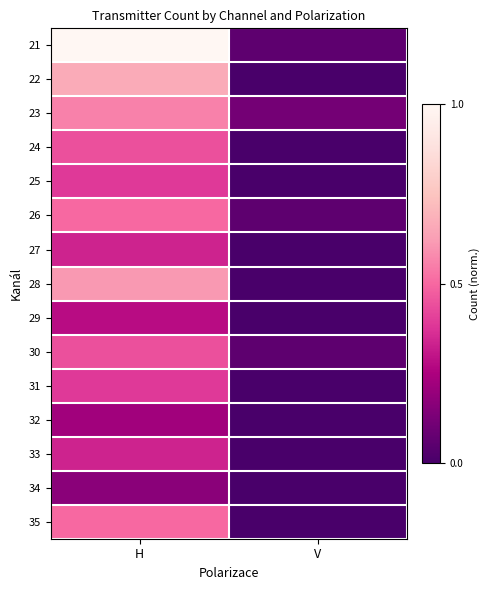

How many series are shown in this chart?

15